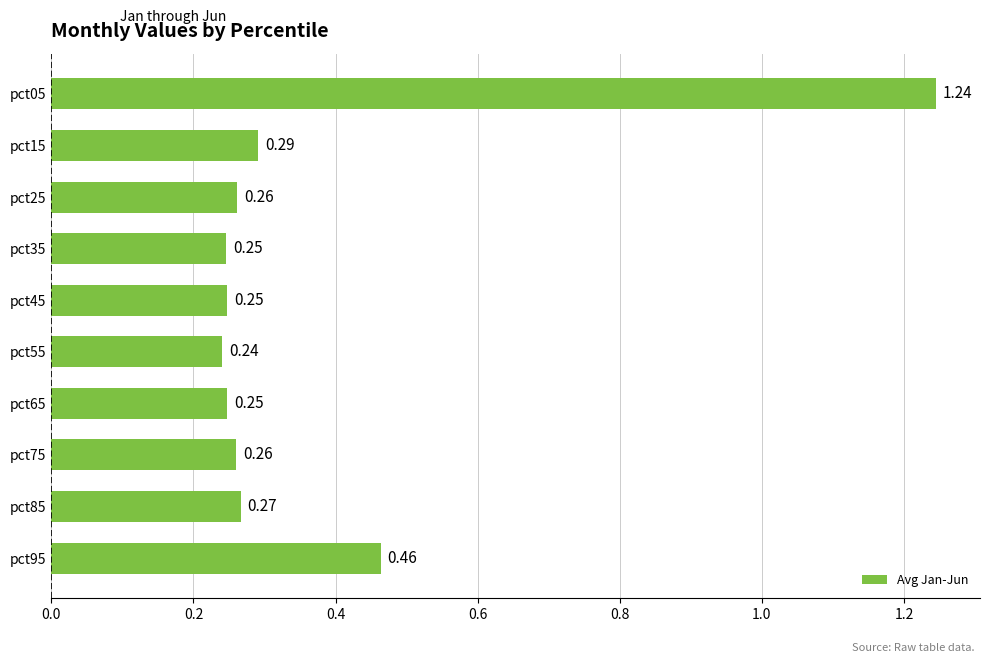

Which has a higher value, pct25 or pct05?

pct05